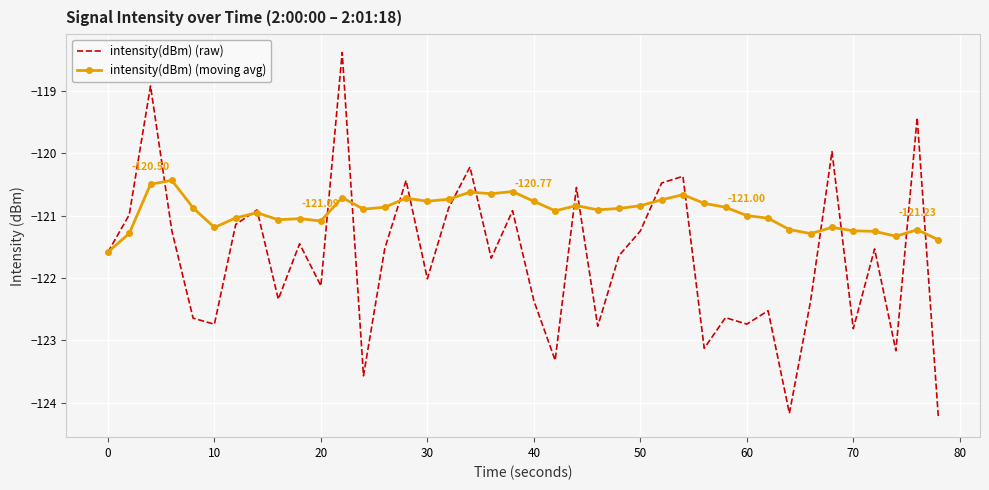

List the series in order of their peak value, lowest first.

intensity(dBm) (moving avg), intensity(dBm) (raw)